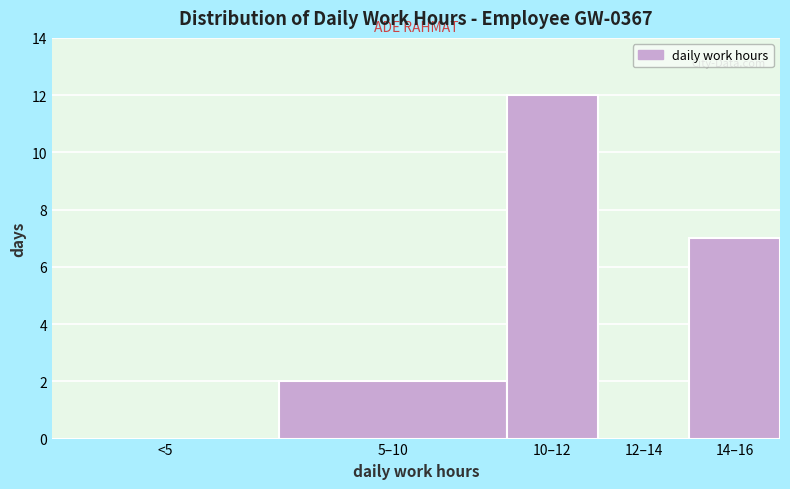

Reading left to right, transcribe all the data shown in this chart.

<5=0	5–10=2	10–12=12	12–14=0	14–16=7